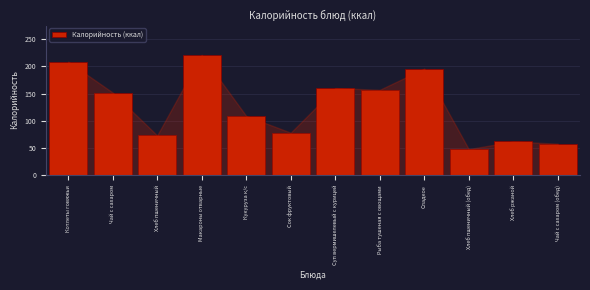

Reading left to right, extract all data points from this chart.

Котлеты говяжьи=208.8	Чай с сахаром=152.0	Хлеб пшеничный=73.2	Макароны отварные=221.3	Кукуруза к/с=109.1	Сок фруктовый=78.2	Суп вермишелевый с курицей=160.2	Рыба тушеная с овощами=157.0	Сладкое=196.0	Хлеб пшеничный (обед)=48.0	Хлеб ржаной=62.0	Чай с сахаром (обед)=58.0